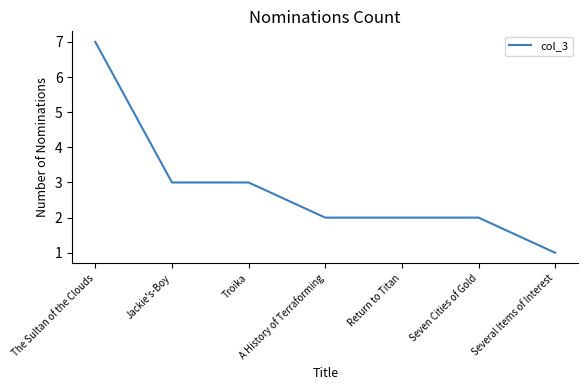

What is the difference between the values at Seven Cities of Gold and Jackie's-Boy?

1